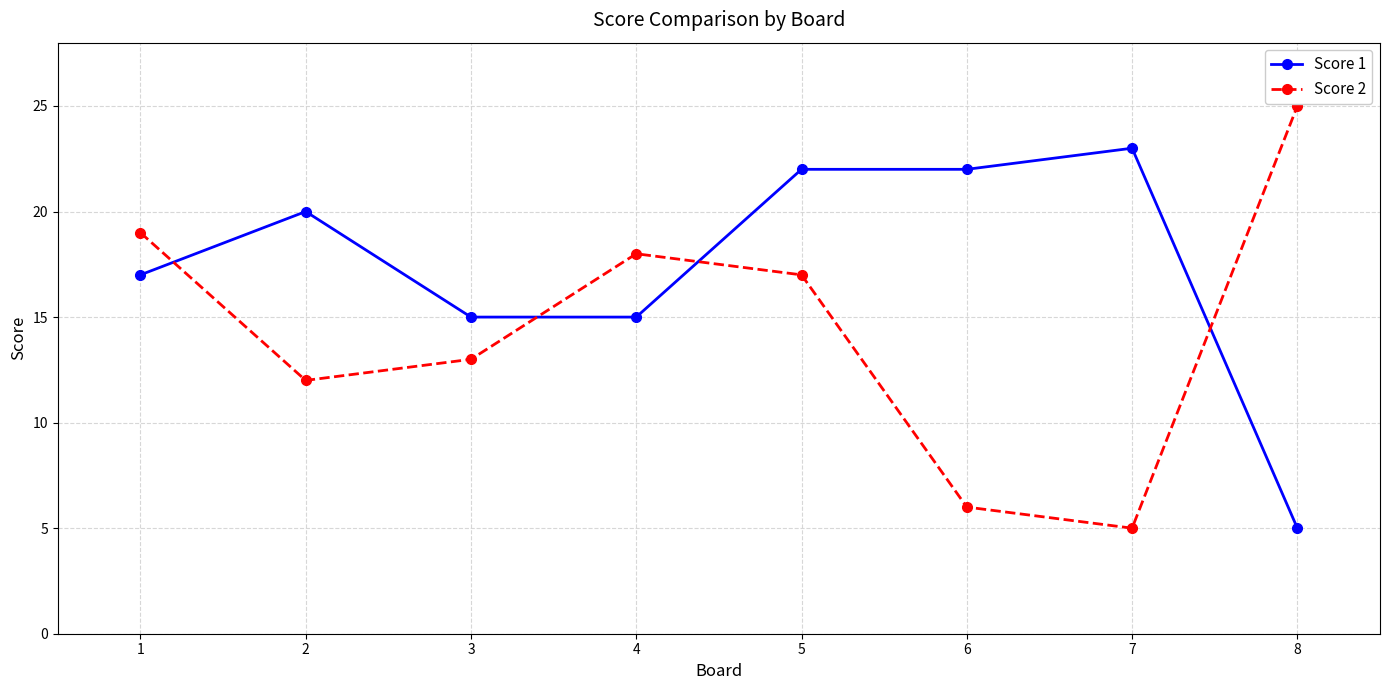

What is the approximate value of Score 2 at 2, to the nearest 5?

10